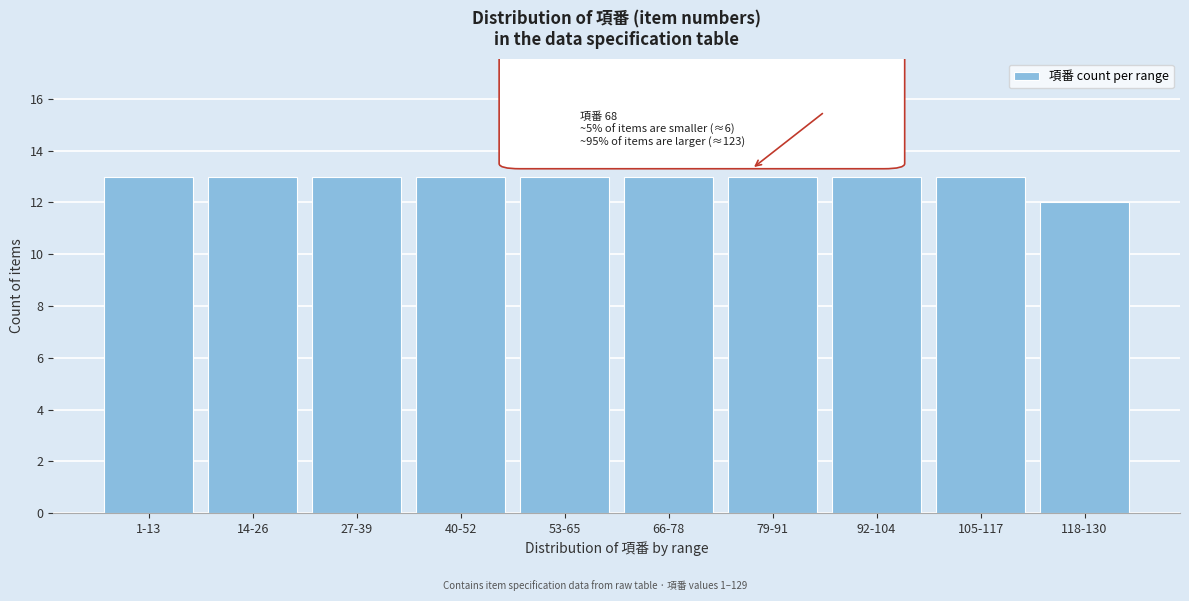

Reading left to right, list all the values displayed in this chart.

13	13	13	13	13	13	13	13	13	12